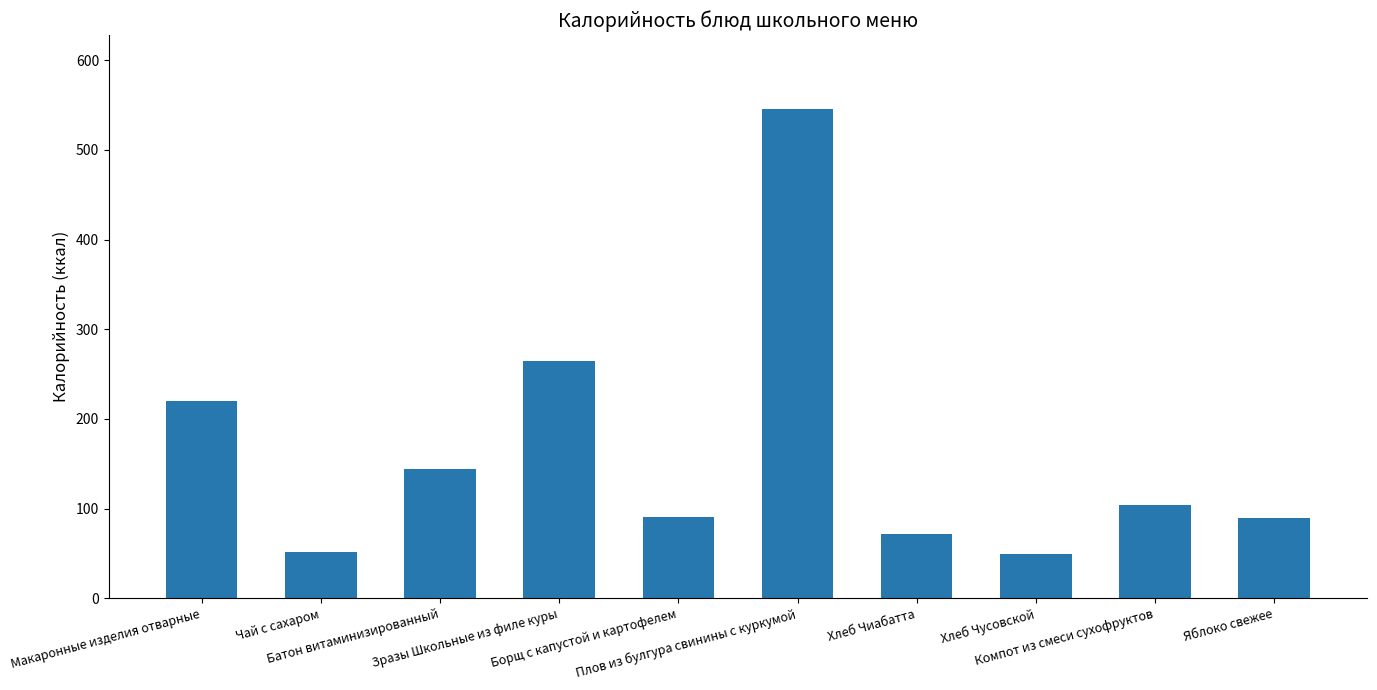

What is the sum of all values?

1630.8